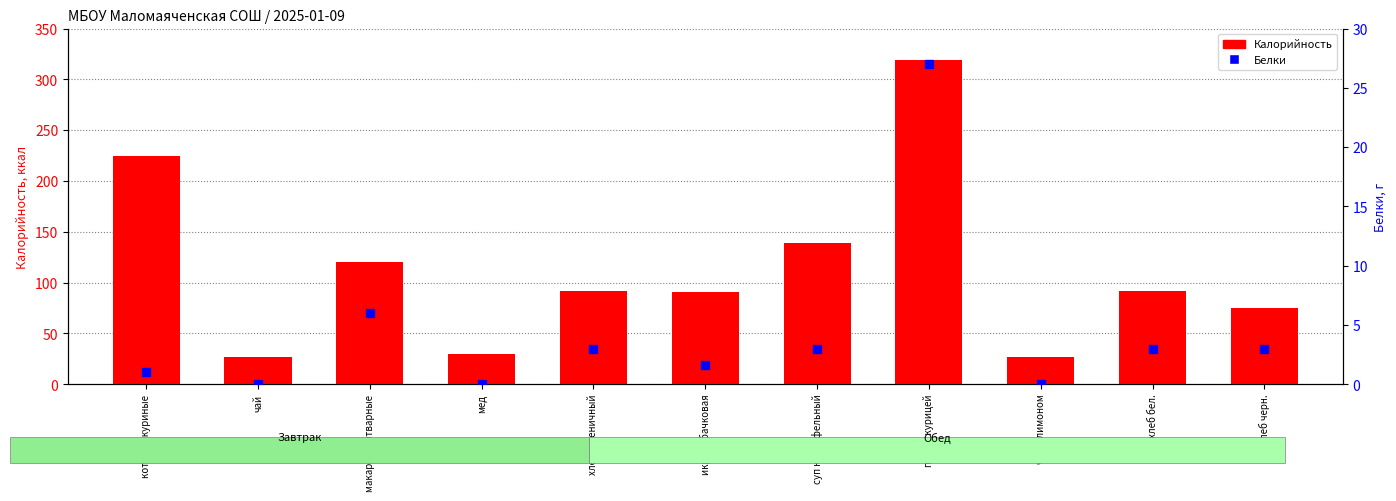

At which category is the sum across all series the highest?

плов с курицей